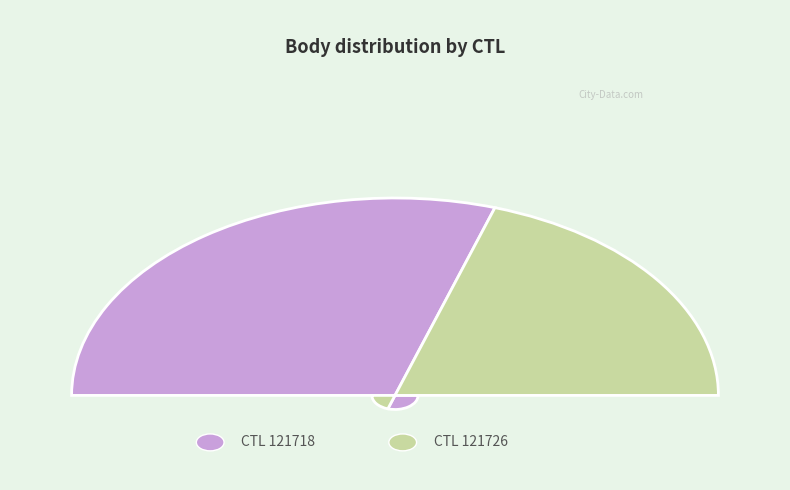

How many slices are in this pie chart?

2